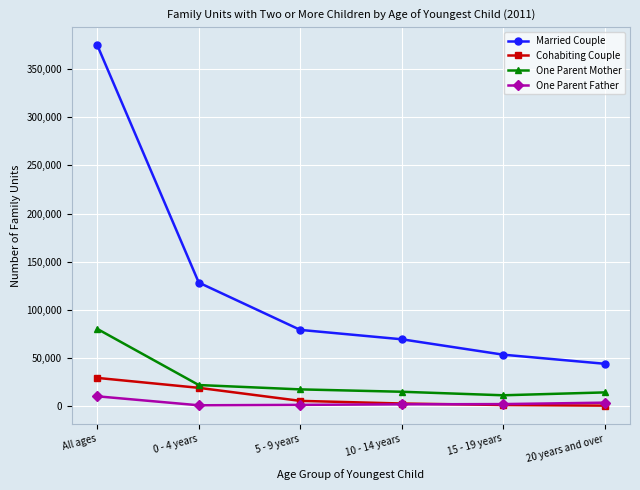

At how many categories does at least one series exceed 271375?

1